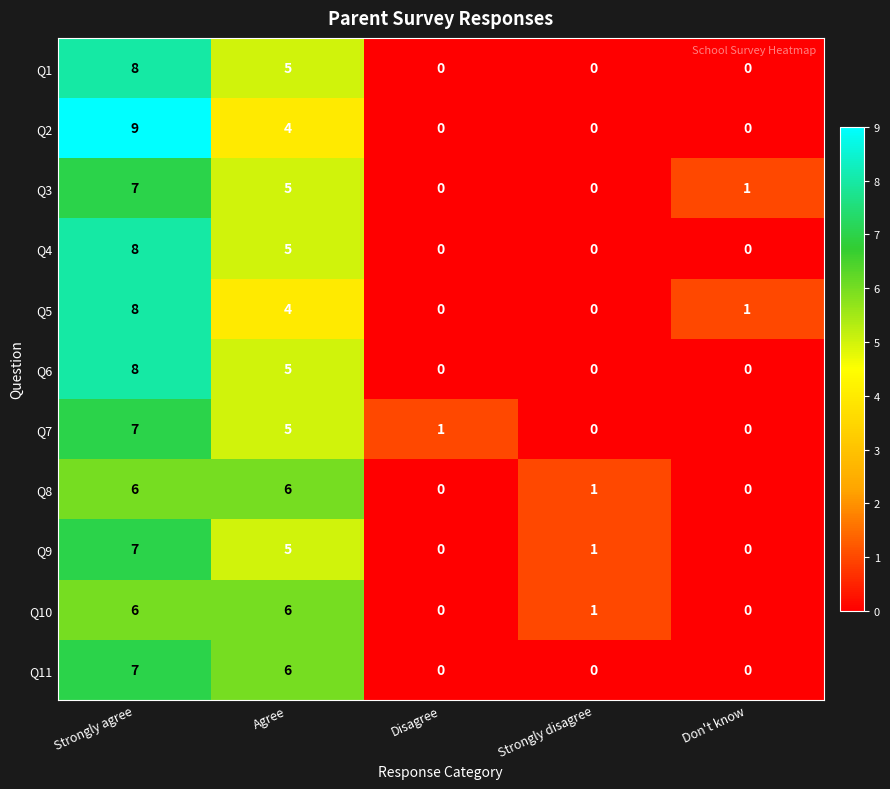

What is the average value of the Q4 series?

3